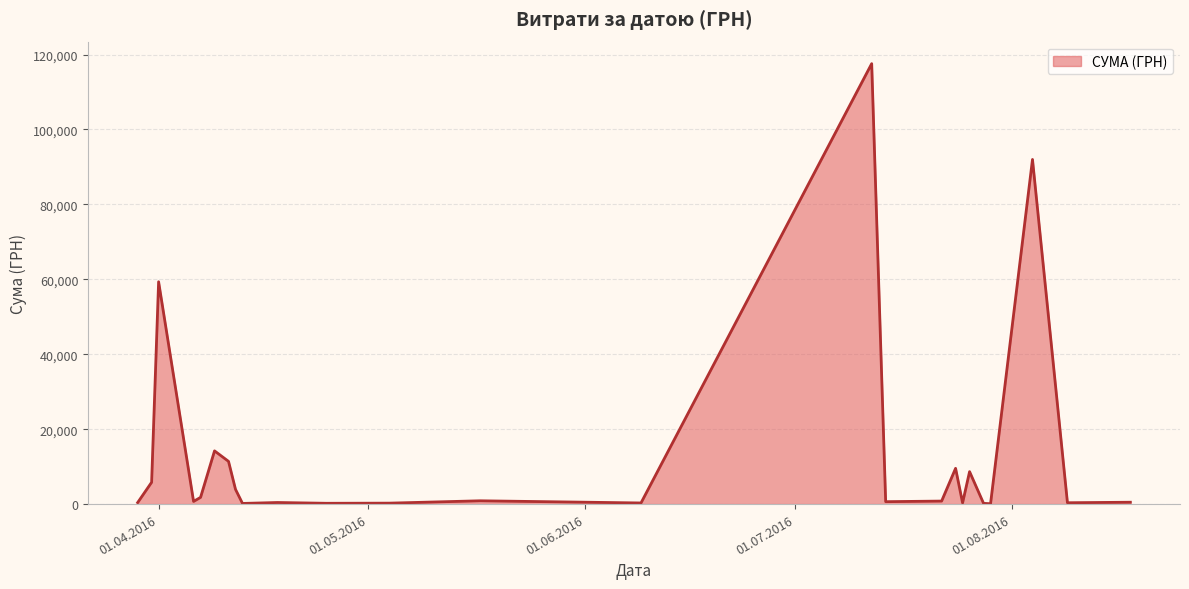

What is the maximum value shown in the chart?

117568.8